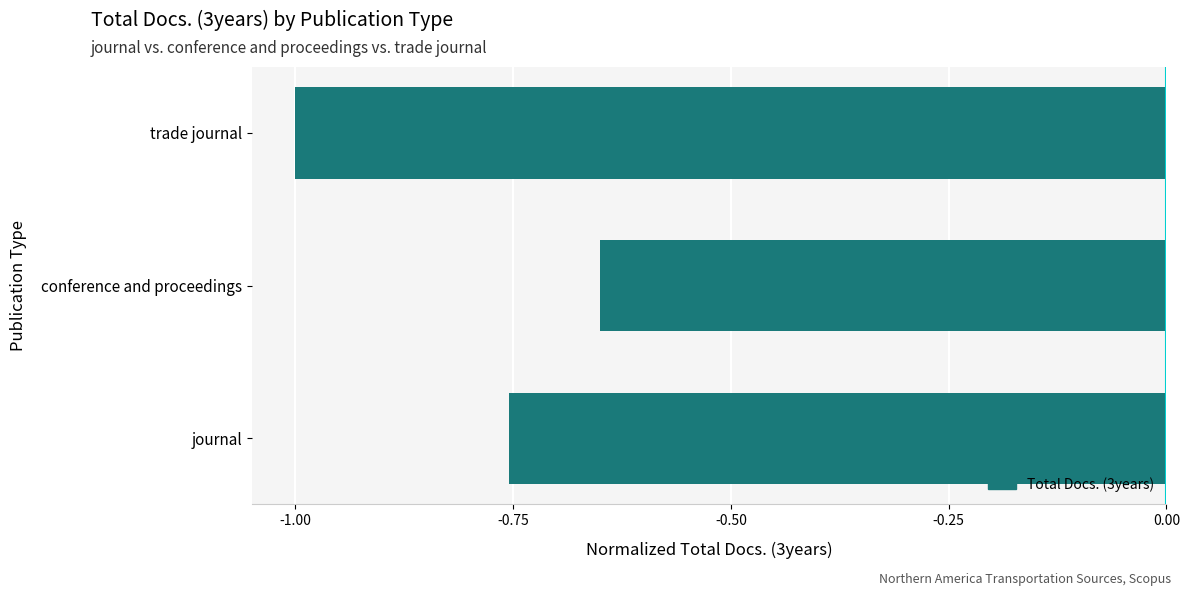

List the labels in order of value, largest first.

conference and proceedings, journal, trade journal